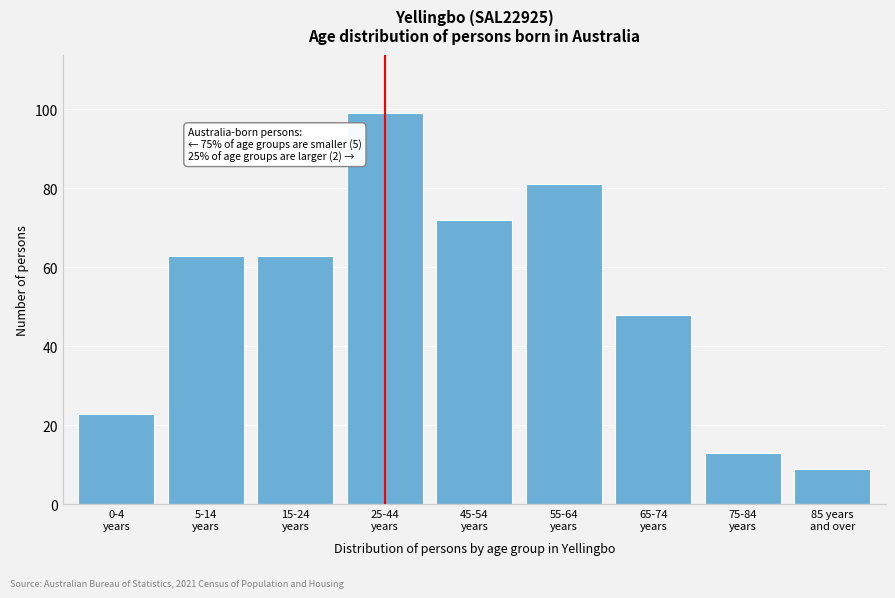

Reading left to right, what are all the values shown in this chart?

23	63	63	99	72	81	48	13	9